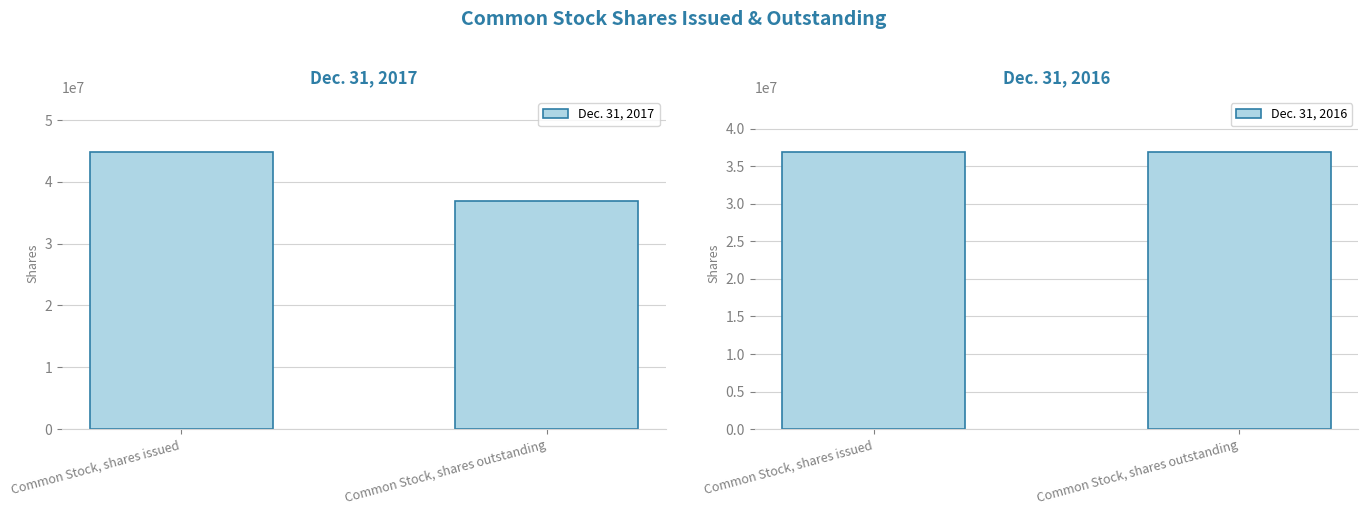

Rank the series by their average value, from highest to lowest.

Dec. 31, 2017, Dec. 31, 2016